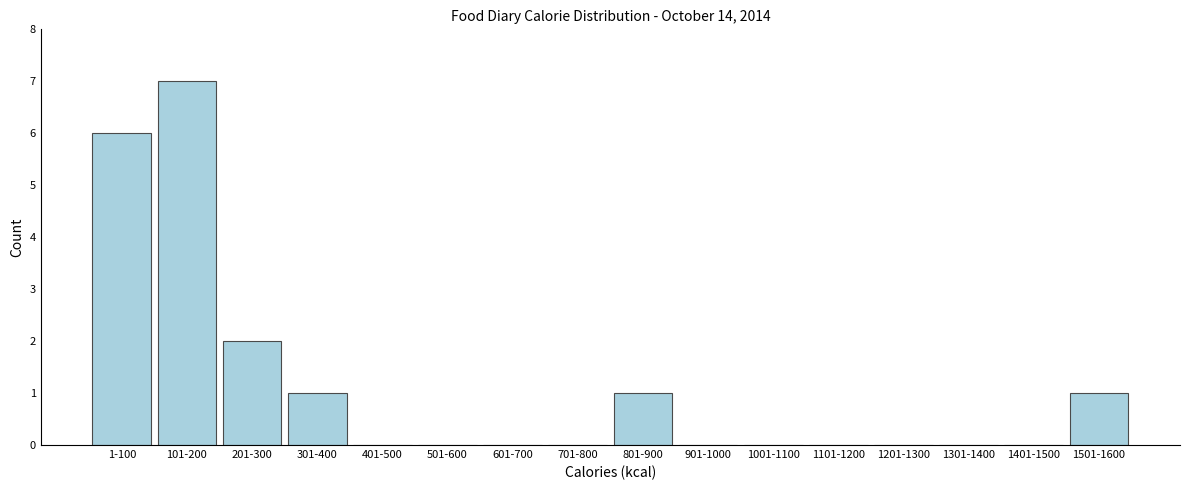

Reading left to right, list all the values displayed in this chart.

1-100=6	101-200=7	201-300=2	301-400=1	401-500=0	501-600=0	601-700=0	701-800=0	801-900=1	901-1000=0	1001-1100=0	1101-1200=0	1201-1300=0	1301-1400=0	1401-1500=0	1501-1600=1